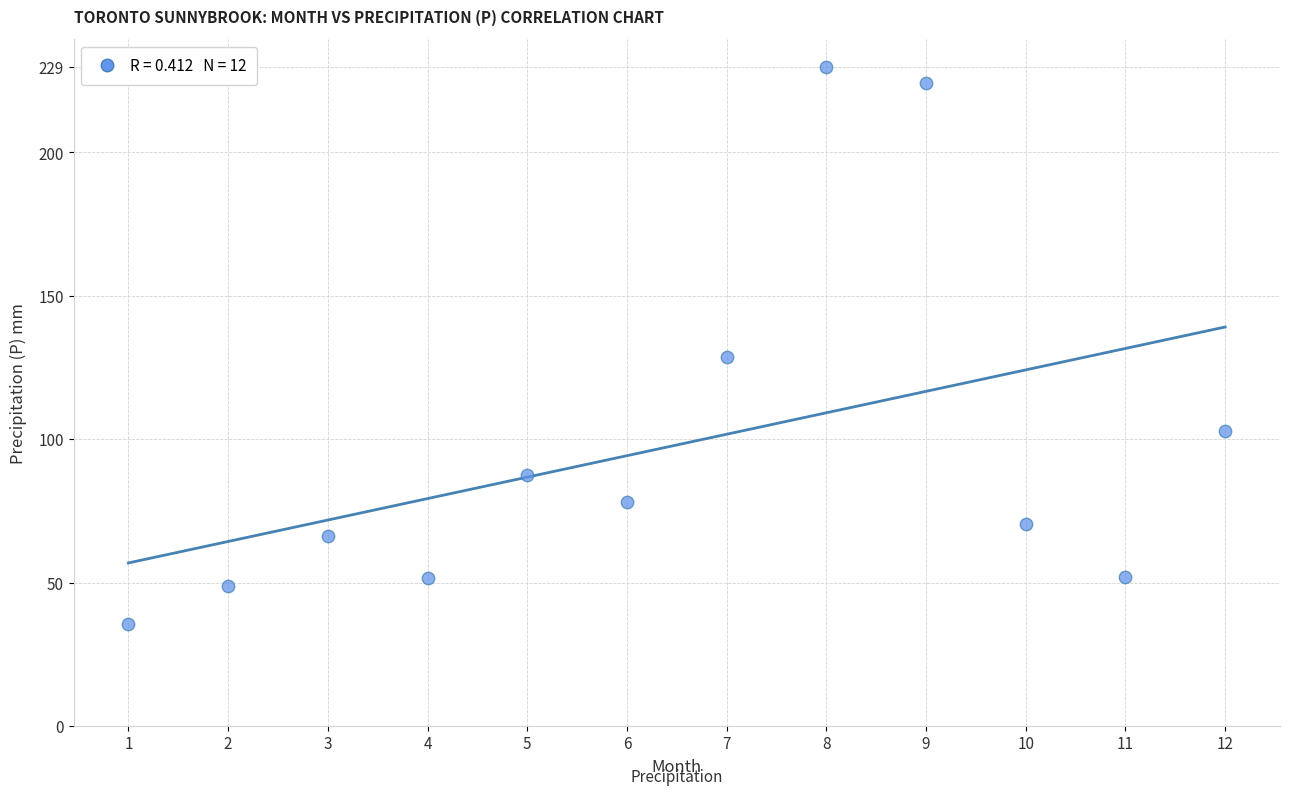

What is the average X value?

6.5